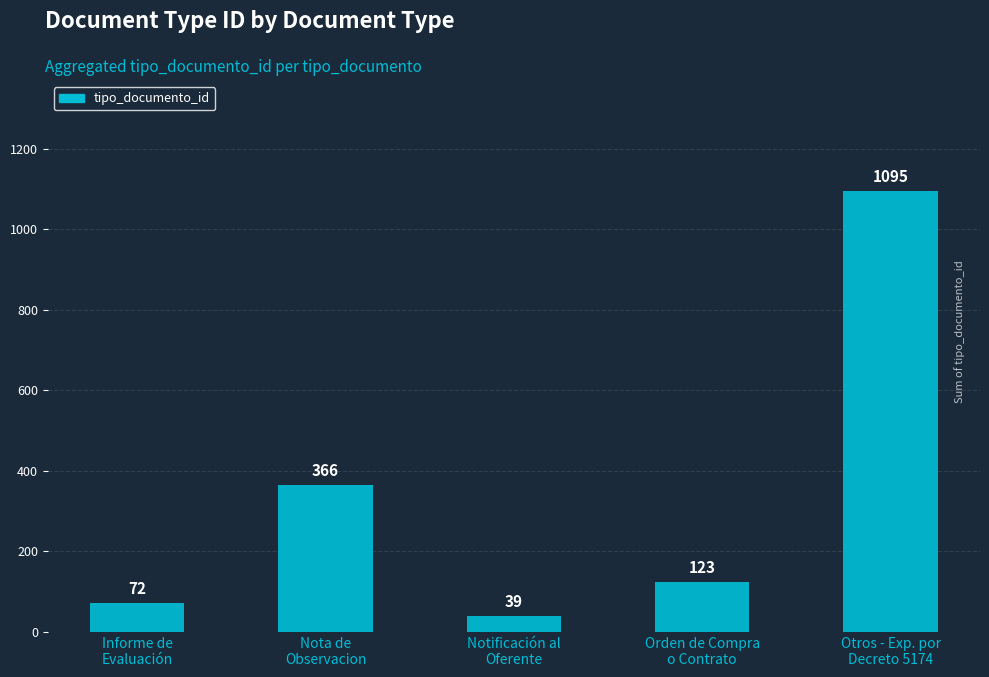

What is the sum of the values at Nota de
Observacion and Otros - Exp. por
Decreto 5174?

1461